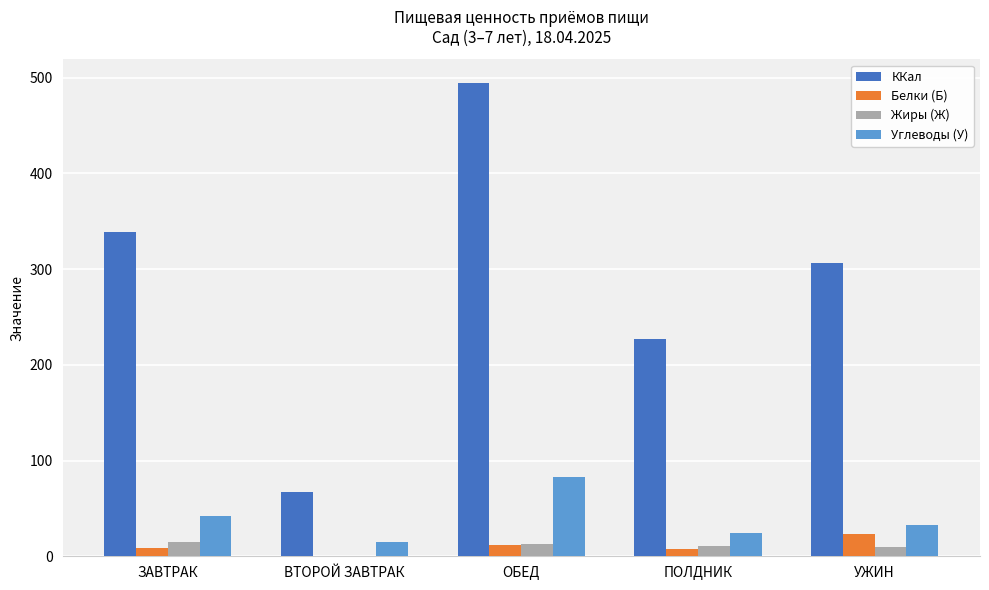

Does the chart contain stacked bars?

No